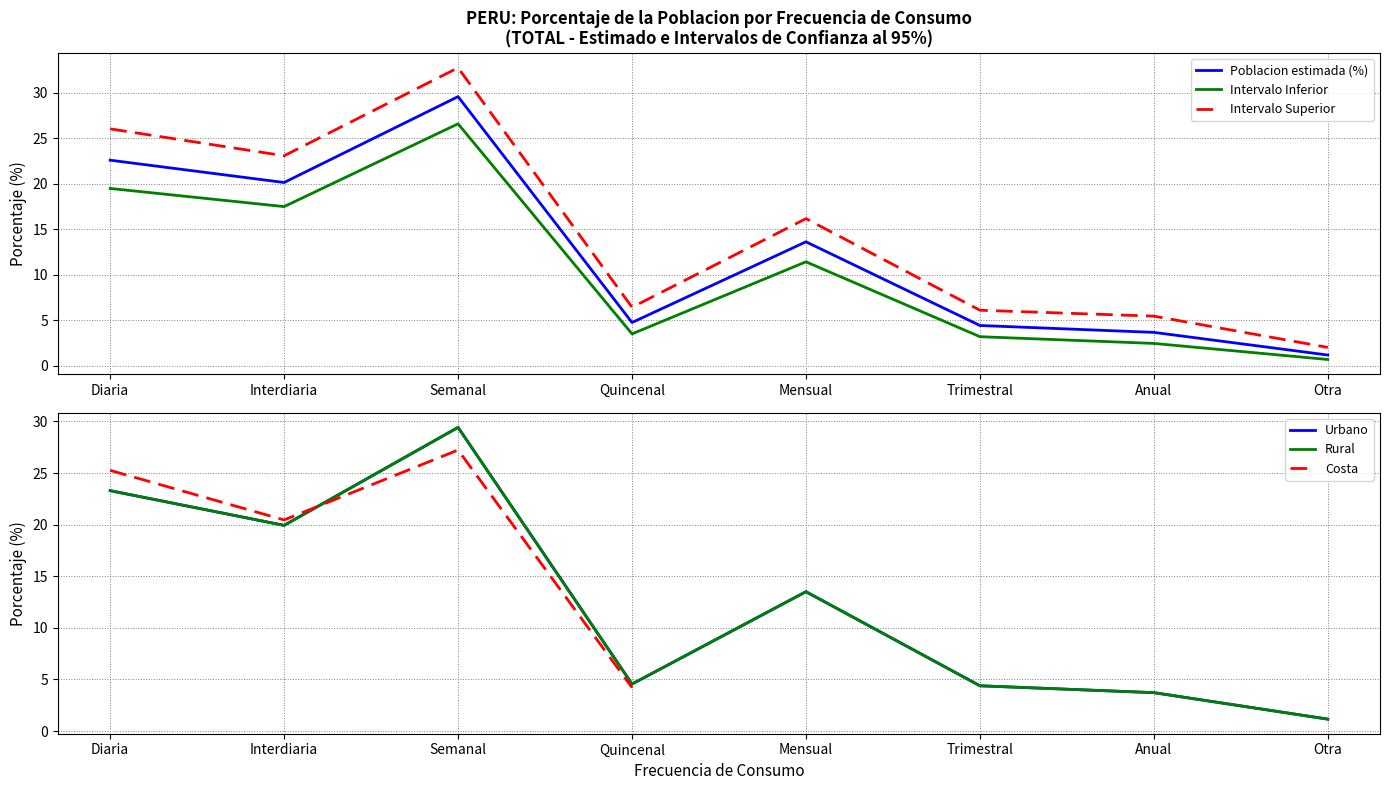

How many interior local valleys does the Intervalo Superior series have?

2